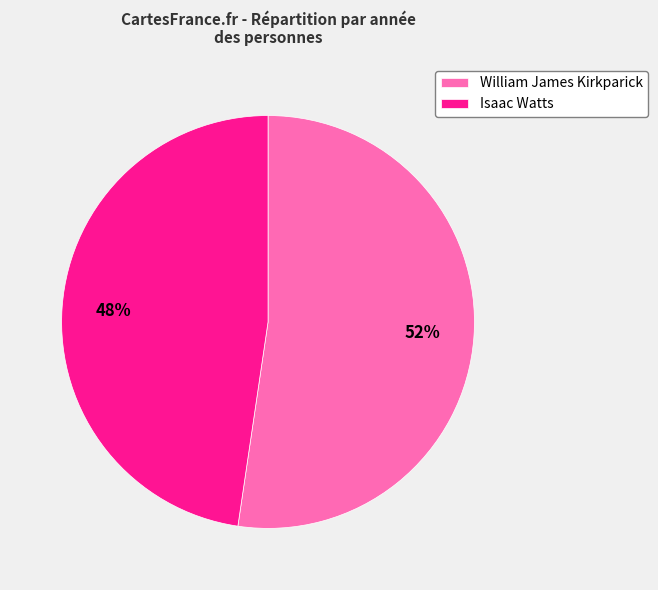

Count the number of slices in the pie.

2